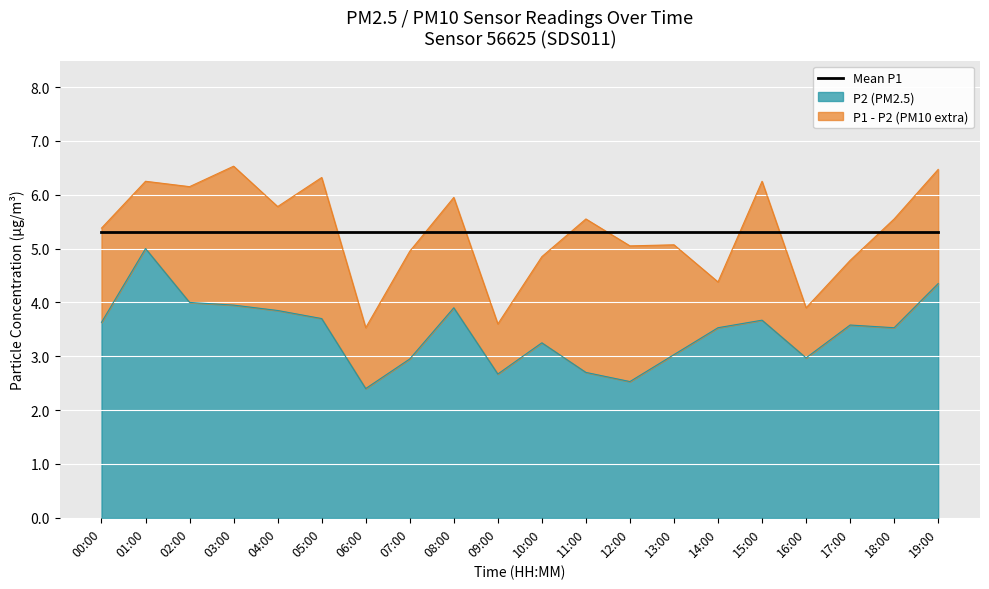

List the series in order of their overall mean, lowest first.

P2, P1